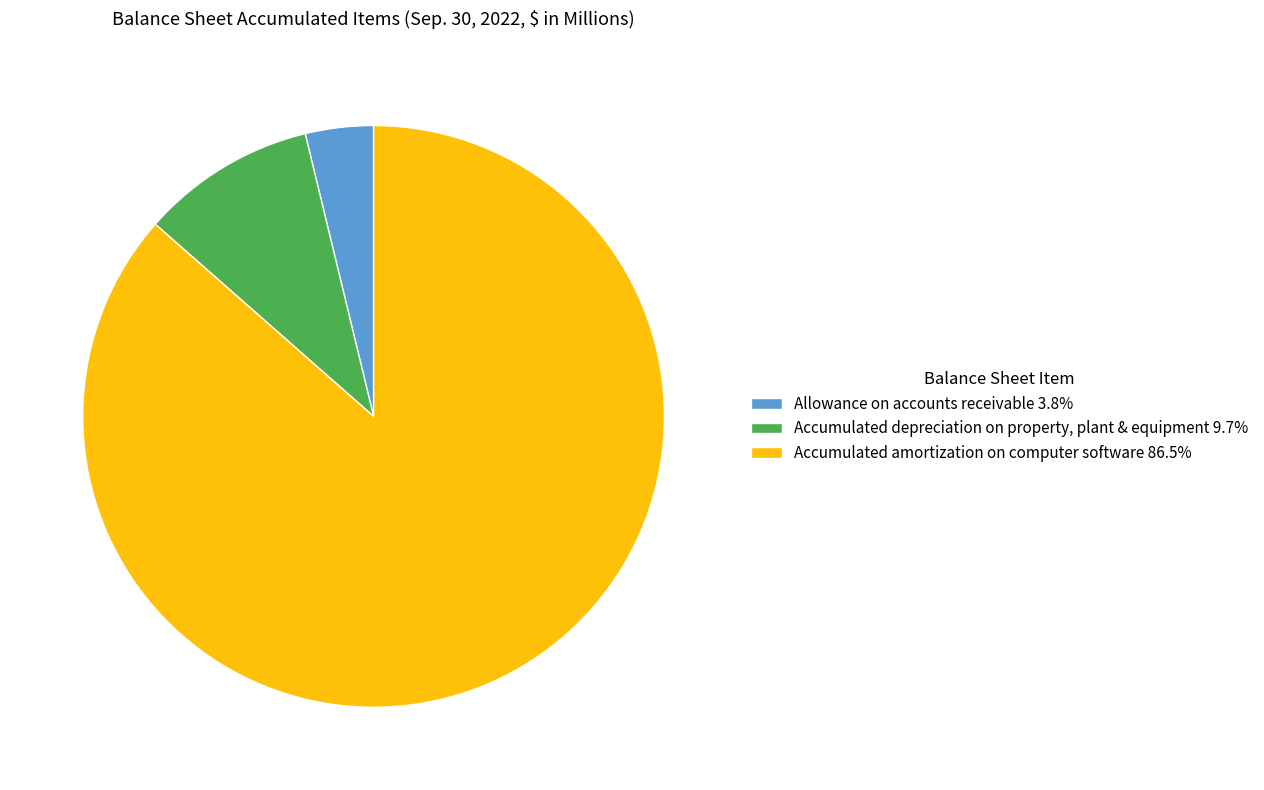

Which category has the biggest portion of the pie?

Accumulated amortization on computer software